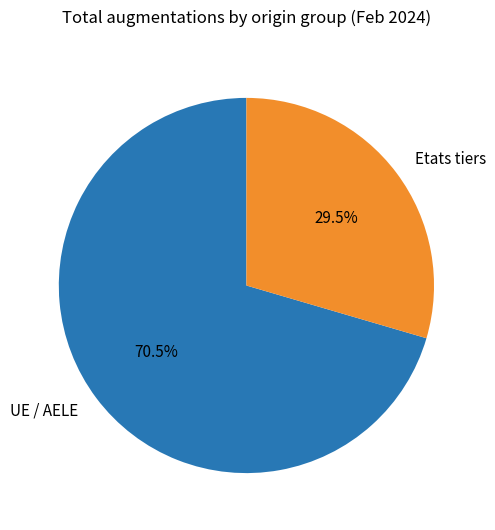

Approximately how many times larger is the value at Etats tiers compared to UE / AELE?

0.4